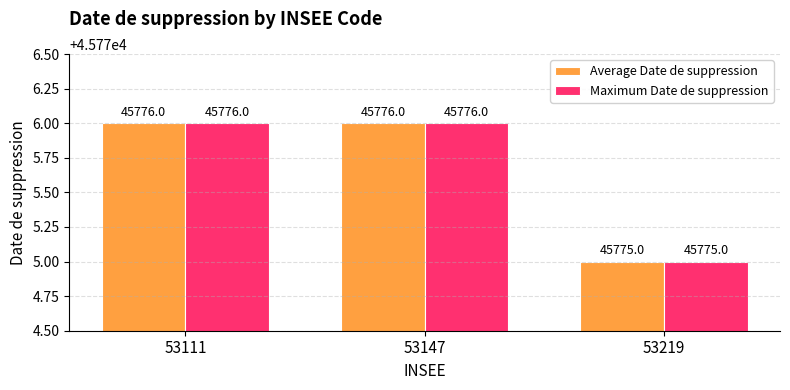

What is the total value across all series at 53111?

91552